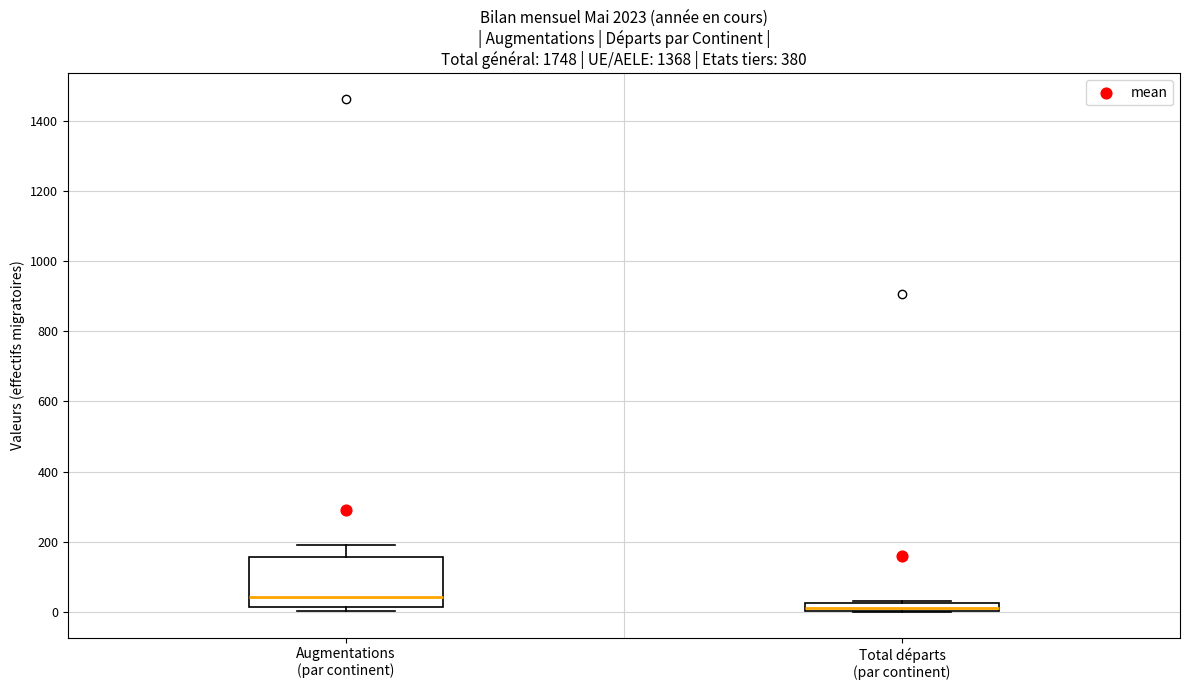

Which box has the lowest median line?

Total départs (par continent)